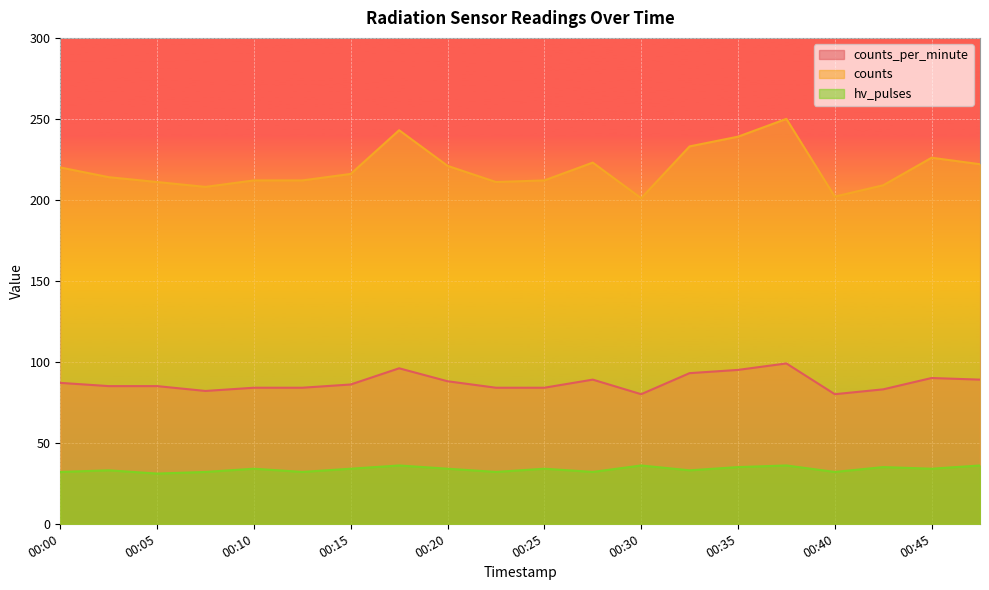

What is the sum of the counts values at 00:43 and 00:15?

425